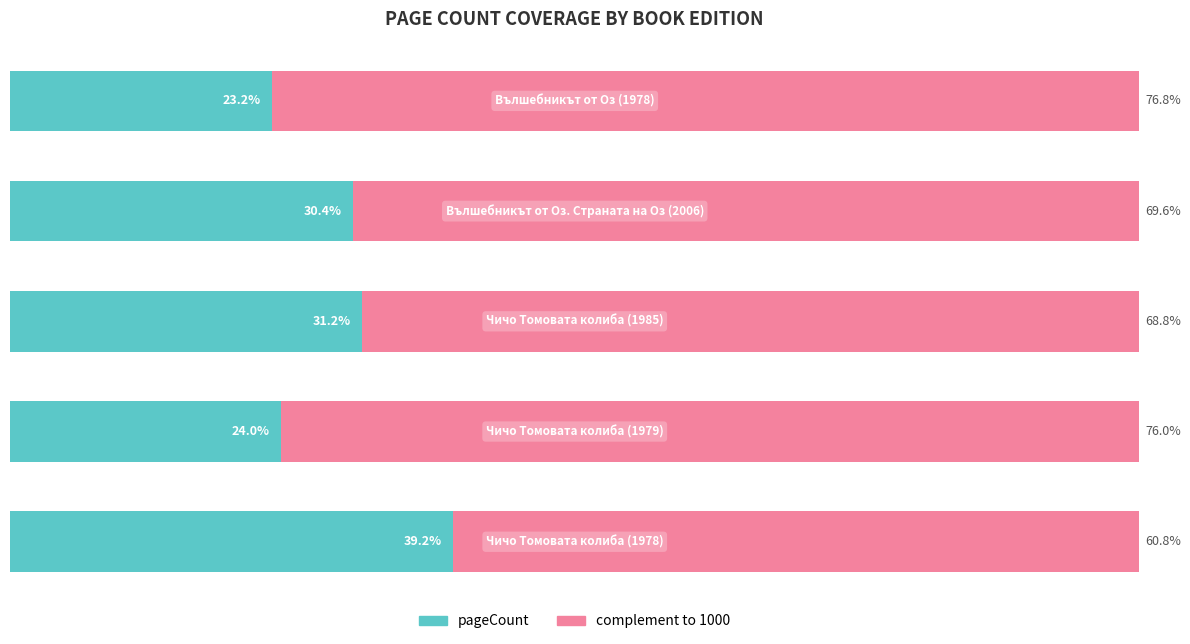

Rank the series by their maximum value, from lowest to highest.

pageCount, complement to 1000